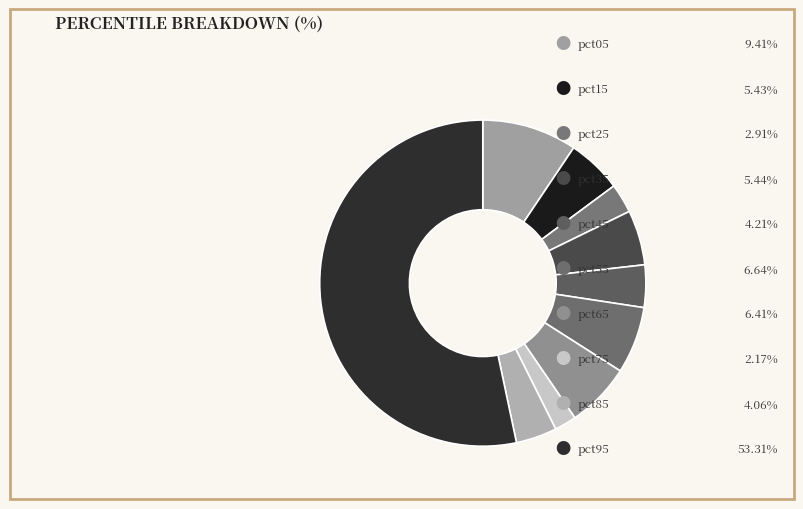

How many segments does this pie chart have?

10